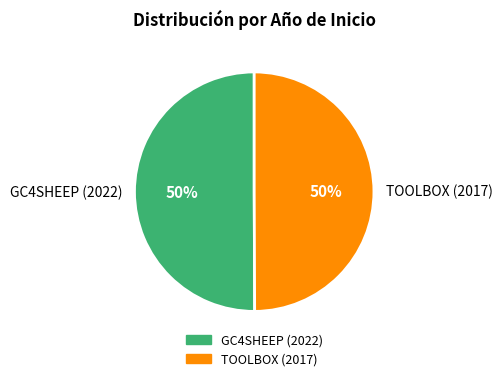

Is the sum of TOOLBOX (2017) and GC4SHEEP (2022) greater than half?

Yes